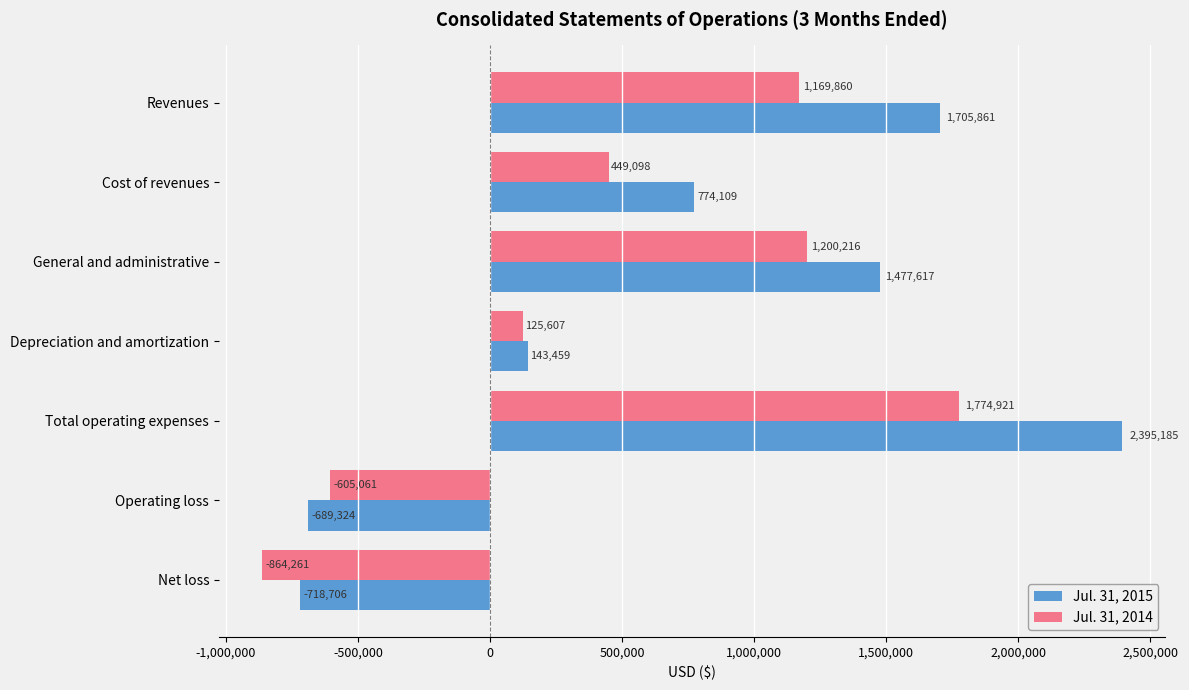

How many data points in Jul. 31, 2015 are less than 774109?

3